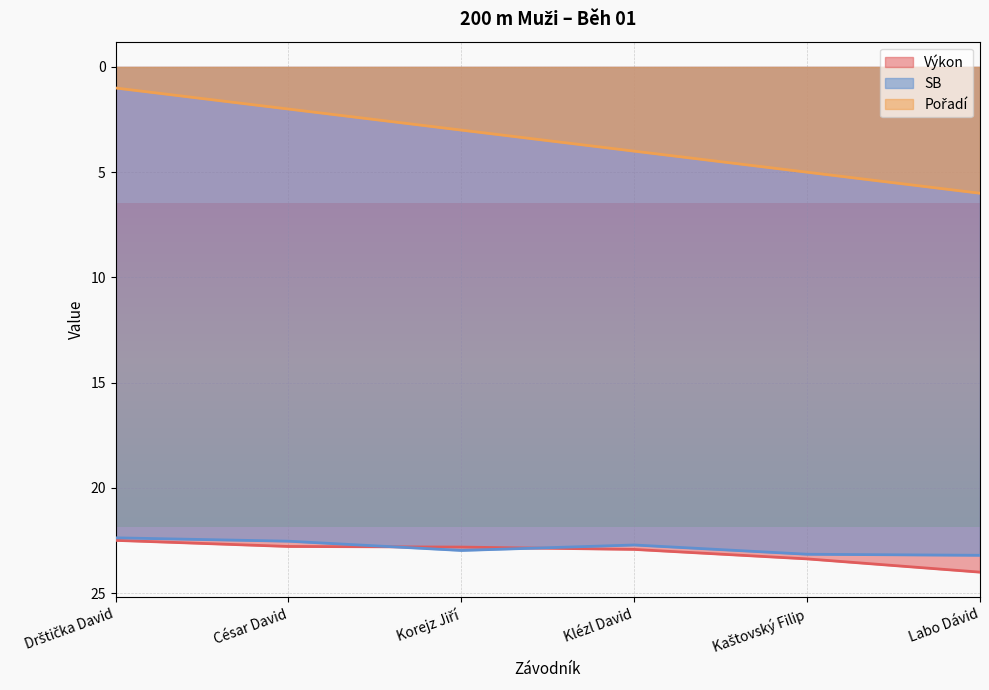

True or false: Pořadí has more than 2 points higher than both neighbors.

False